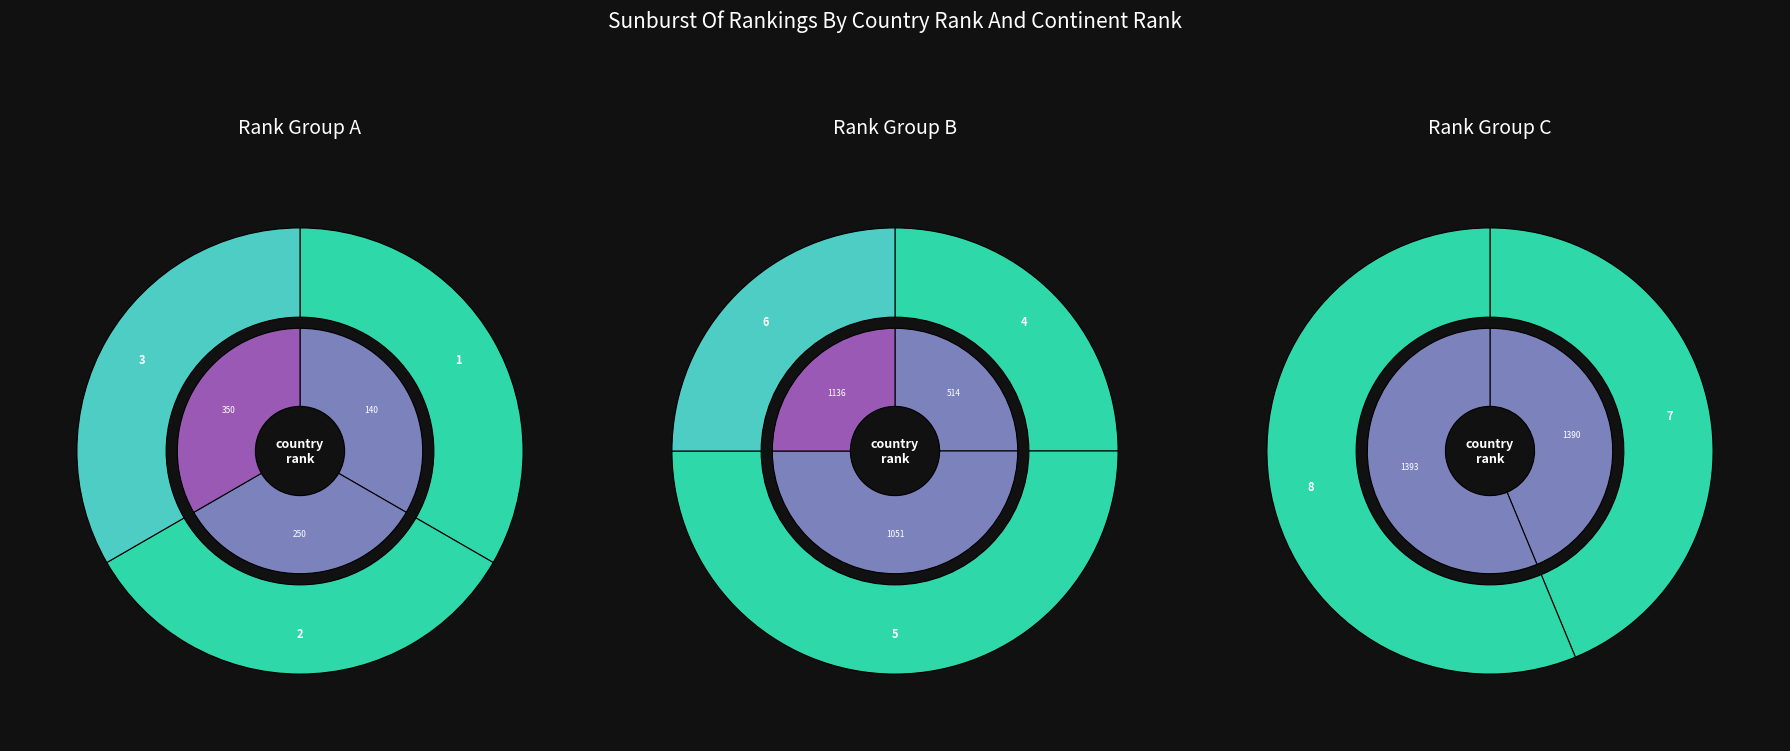

The country rank 3 slice represents 2% of the pie. True or false?

False